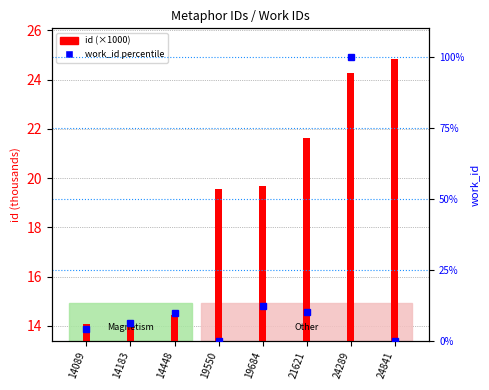

Reading right to left, transcribe all the data shown in this chart.

id (thousands): 24841=24.8	24289=24.3	21621=21.6	19684=19.7	19550=19.6	14448=14.4	14183=14.2	14089=14.1
work_id percentile: 24841=0.0	24289=100.0	21621=10.1	19684=12.3	19550=0.0	14448=9.8	14183=6.2	14089=4.4